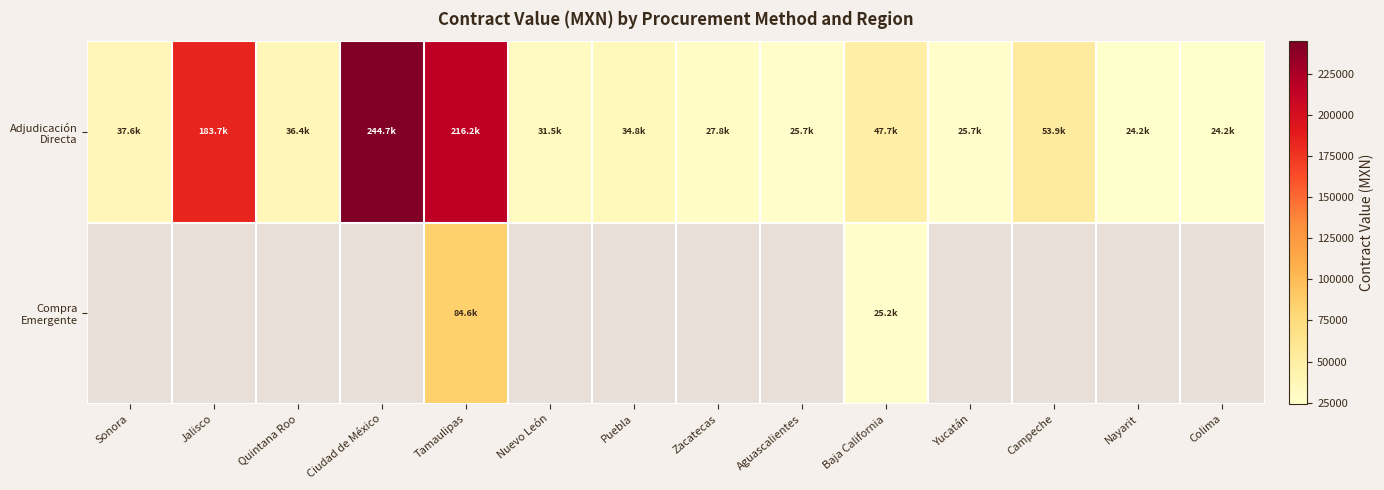

Between Puebla and Tamaulipas, which is larger?

Tamaulipas